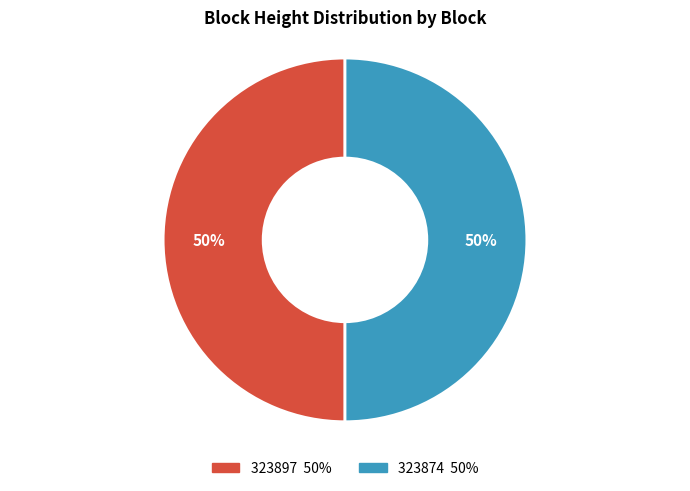

Do 323897 and 323874 together represent more than half of the pie?

Yes